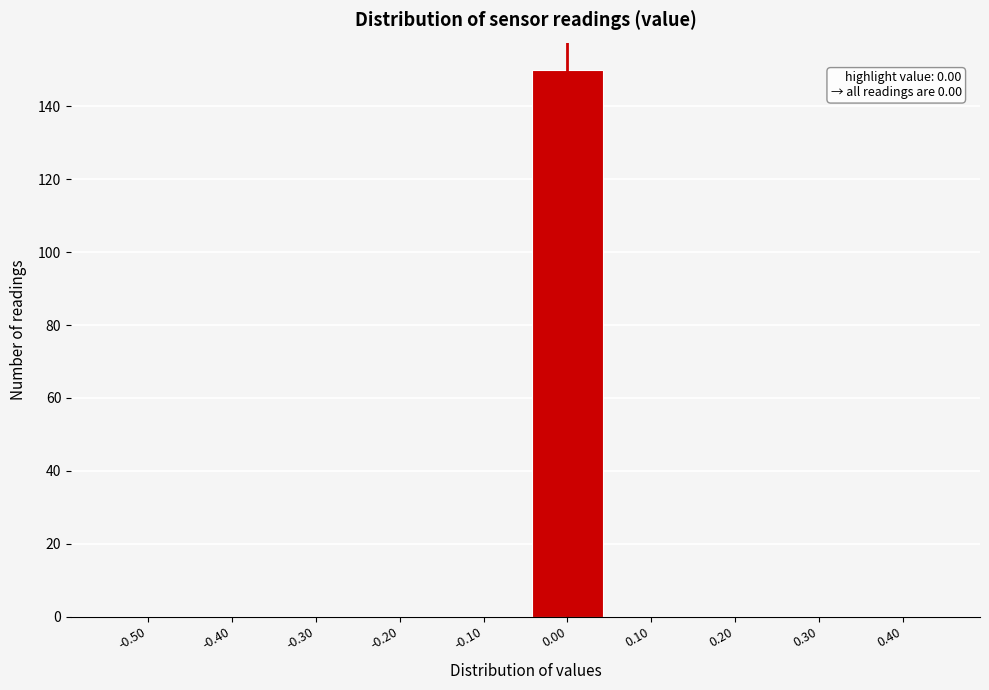

Reading left to right, what are all the values shown in this chart?

-0.50=0	-0.40=0	-0.30=0	-0.20=0	-0.10=0	0.00=150	0.10=0	0.20=0	0.30=0	0.40=0